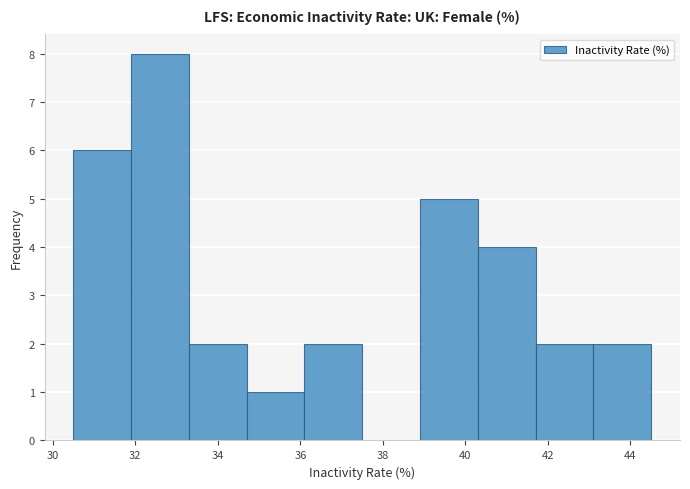

Reading left to right, transcribe this chart: for each bar, give the range it covers on the x-axis and its height. Neither the bar edges nor the heights are printed on the chart, so give them approximately, as read against the axes.

30.5 to 31.9: 6
31.9 to 33.3: 8
33.3 to 34.7: 2
34.7 to 36.1: 1
36.1 to 37.5: 2
37.5 to 38.9: 0
38.9 to 40.3: 5
40.3 to 41.7: 4
41.7 to 43.1: 2
43.1 to 44.5: 2